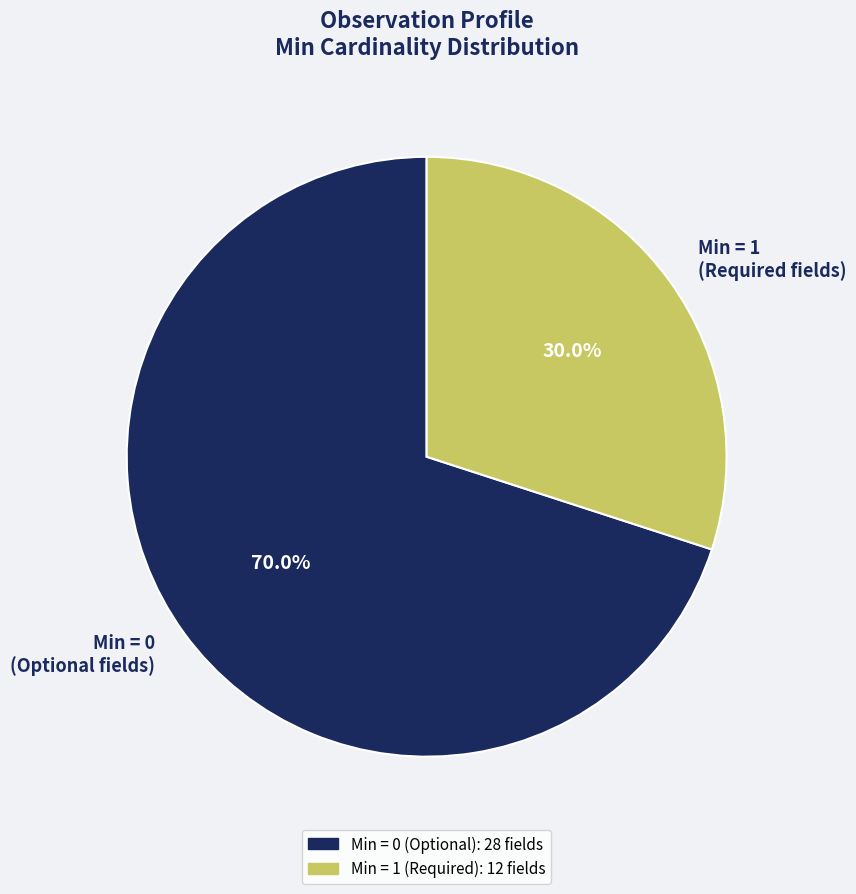

Rank the categories by value from lowest to highest.

Min = 1 (Required fields), Min = 0 (Optional fields)